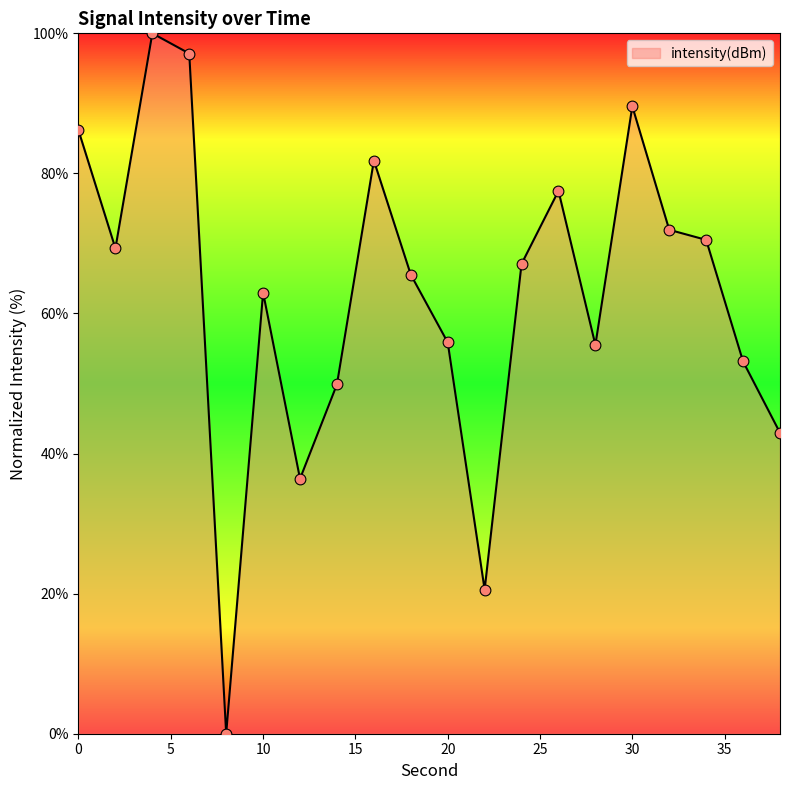

What is the maximum value shown in the chart?

100.0